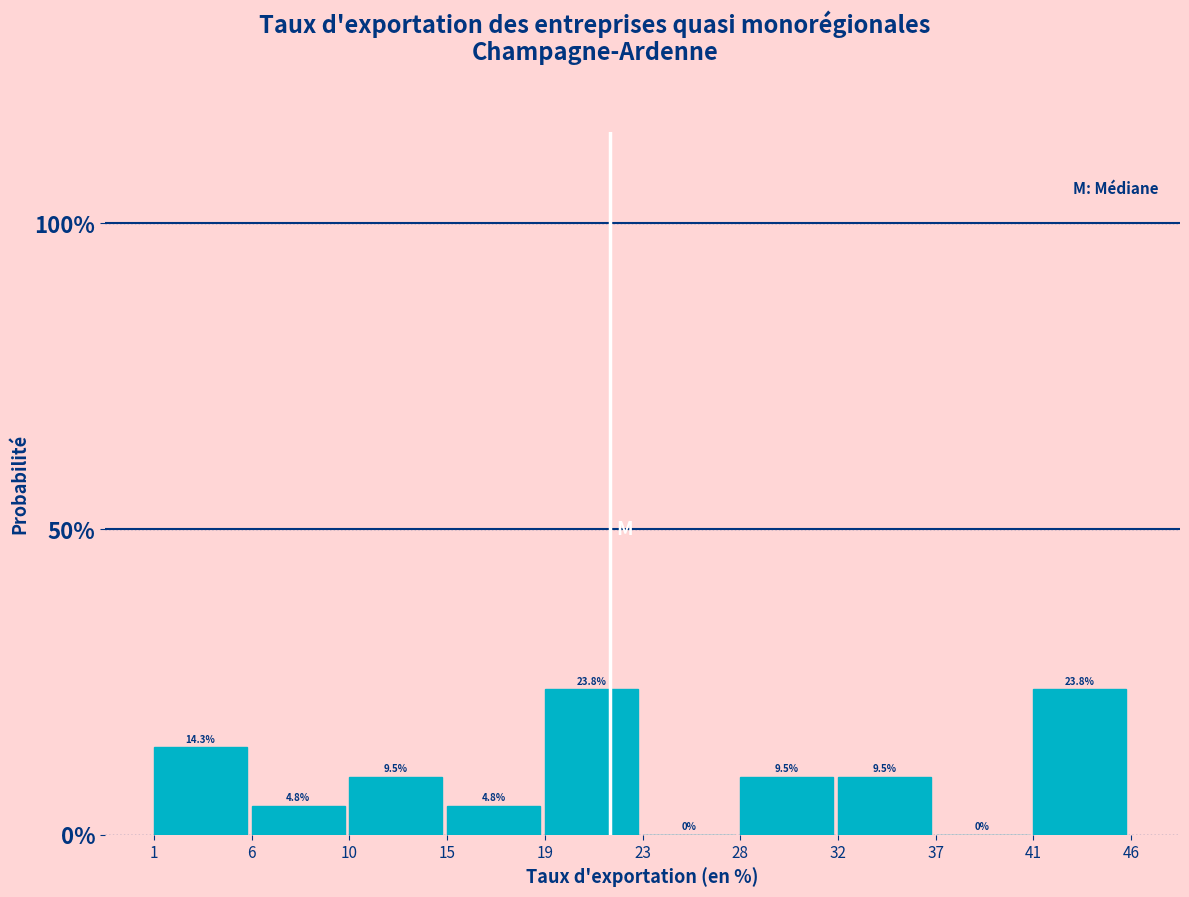

Reading left to right, transcribe all the data shown in this chart.

1=14.3	6=4.8	10=9.5	15=4.8	19=23.8	23=0.0	28=9.5	32=9.5	37=0.0	41=23.8